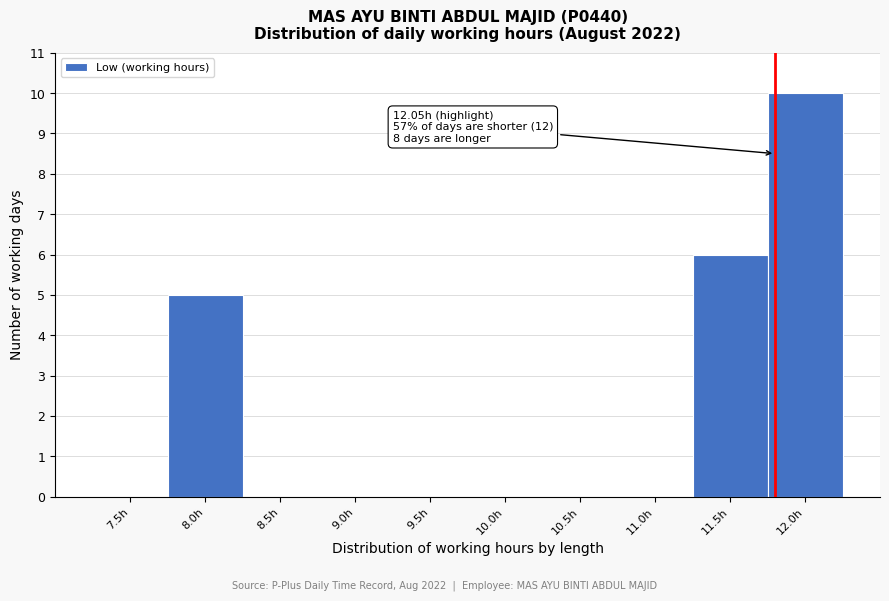

Reading left to right, what are all the values shown in this chart?

7.5h=0	8.0h=5	8.5h=0	9.0h=0	9.5h=0	10.0h=0	10.5h=0	11.0h=0	11.5h=6	12.0h=10